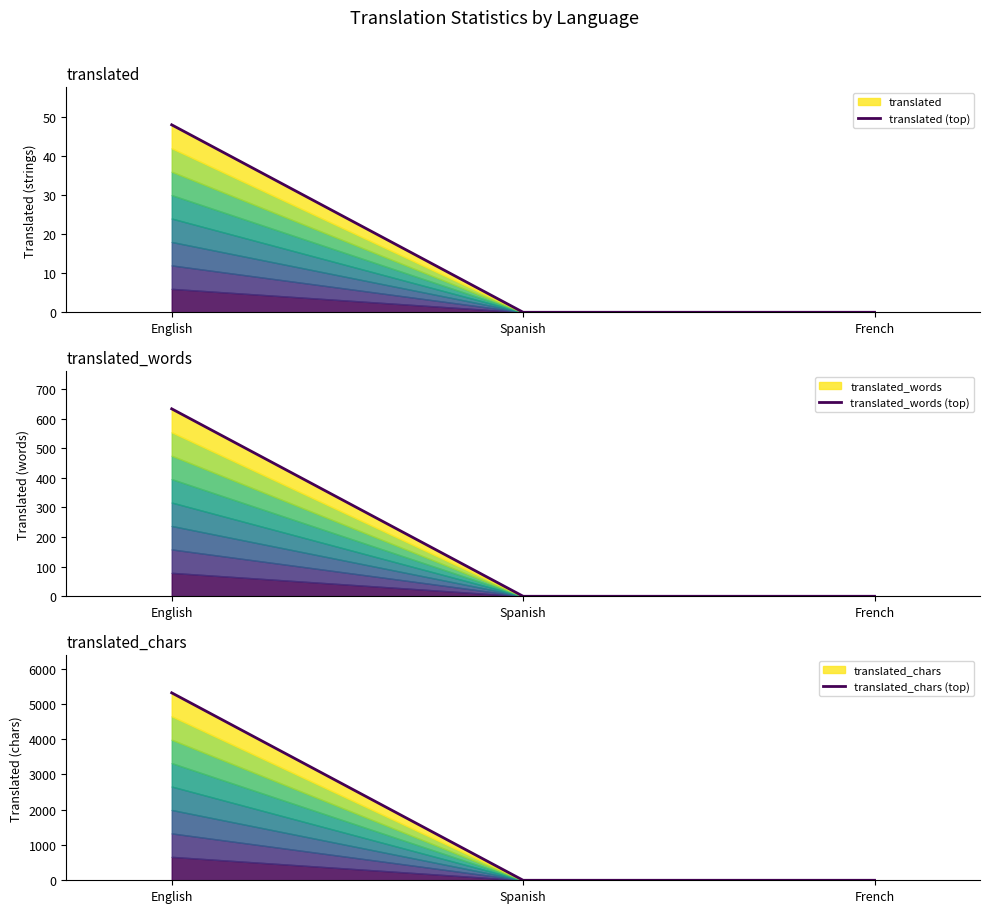

Between English and Spanish, which series saw the biggest shift?

translated_chars (top)